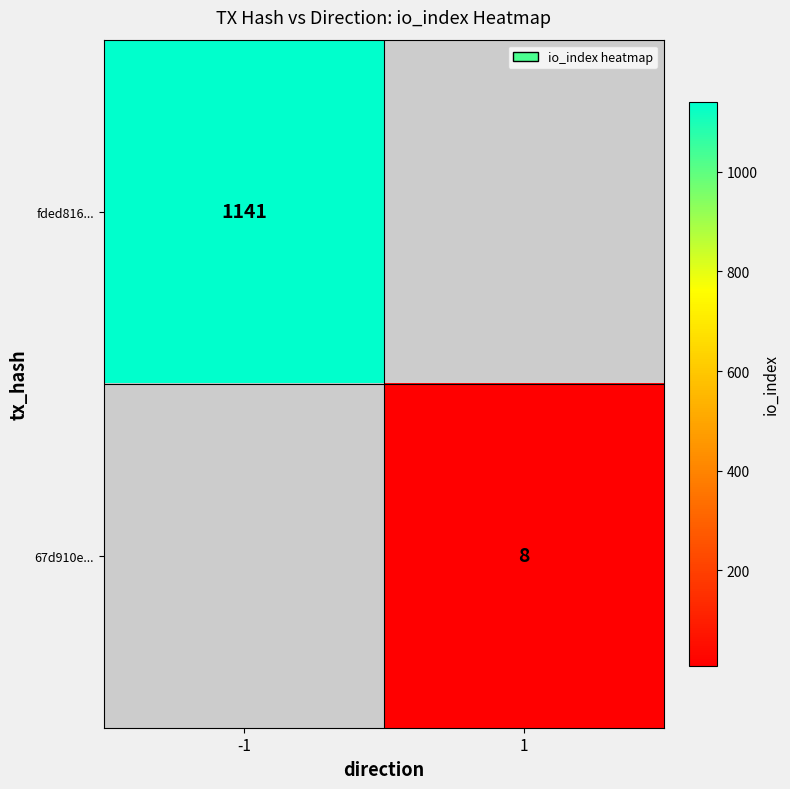

How many data points does each series have?

2